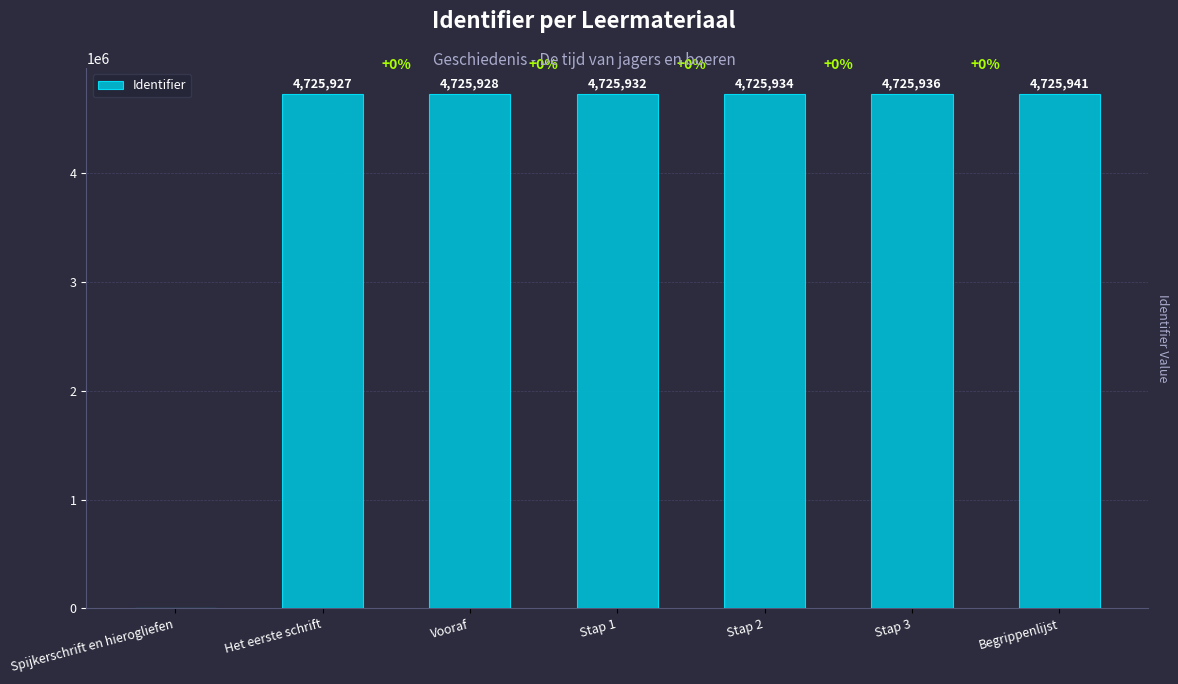

Count the number of data series in this chart.

1